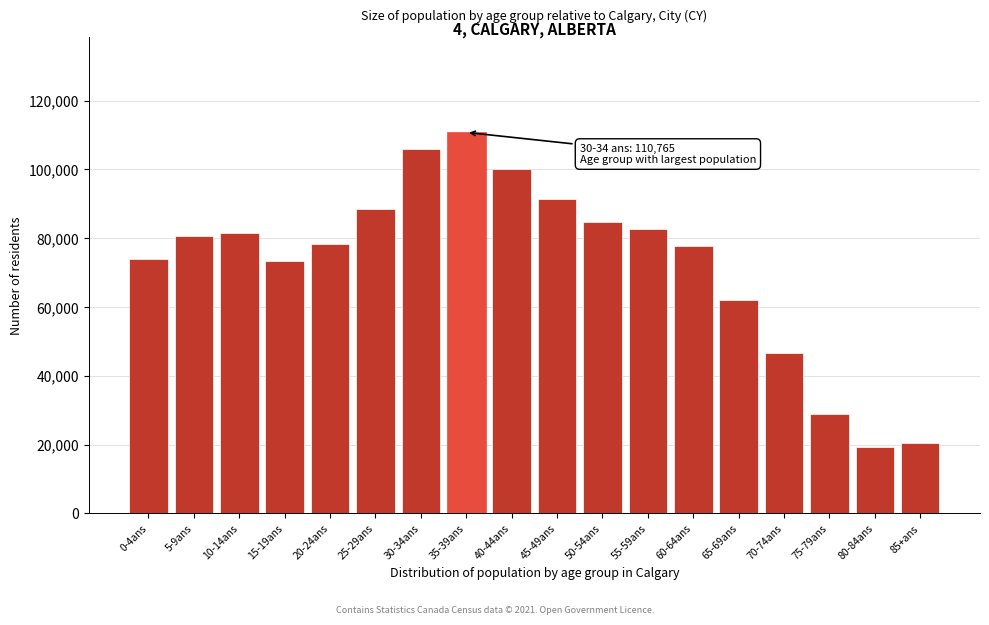

The value at 70-74ans is 46495. True or false?

True